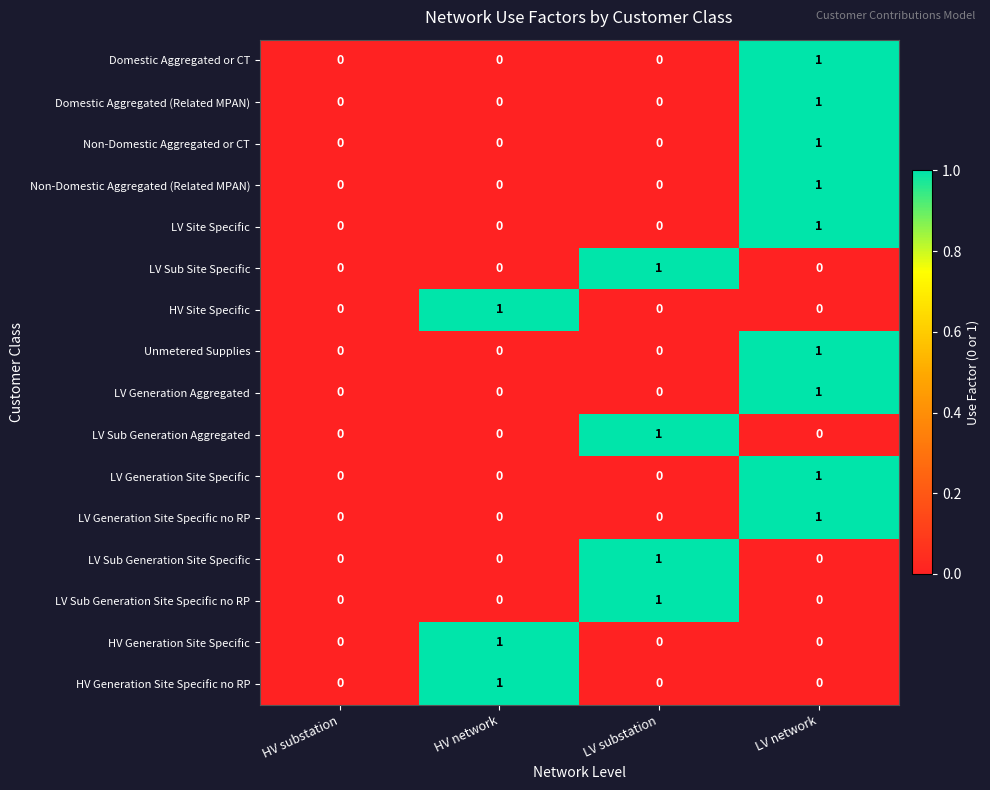

Is it true that Non-Domestic Aggregated (Related MPAN) equals 0 at HV substation?

True